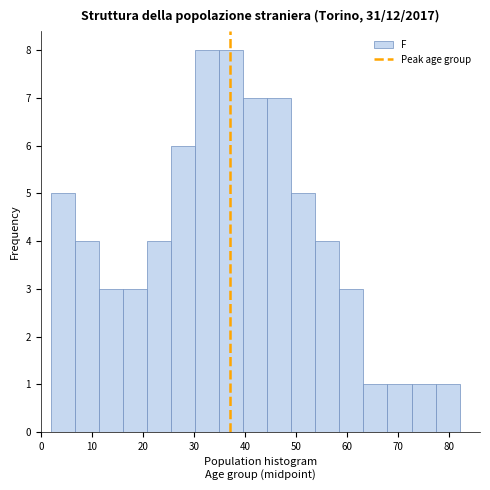

Reading left to right, transcribe this chart: for each bar, give the range it covers on the x-axis and its height. Neither the bar edges nor the heights are printed on the chart, so give them approximately, as read against the axes.

2 to 7: 5
7 to 11: 4
11 to 16: 3
16 to 21: 3
21 to 26: 4
26 to 30: 6
30 to 35: 8
35 to 40: 8
40 to 44: 7
44 to 49: 7
49 to 54: 5
54 to 58: 4
58 to 63: 3
63 to 68: 1
68 to 73: 1
73 to 77: 1
77 to 82: 1